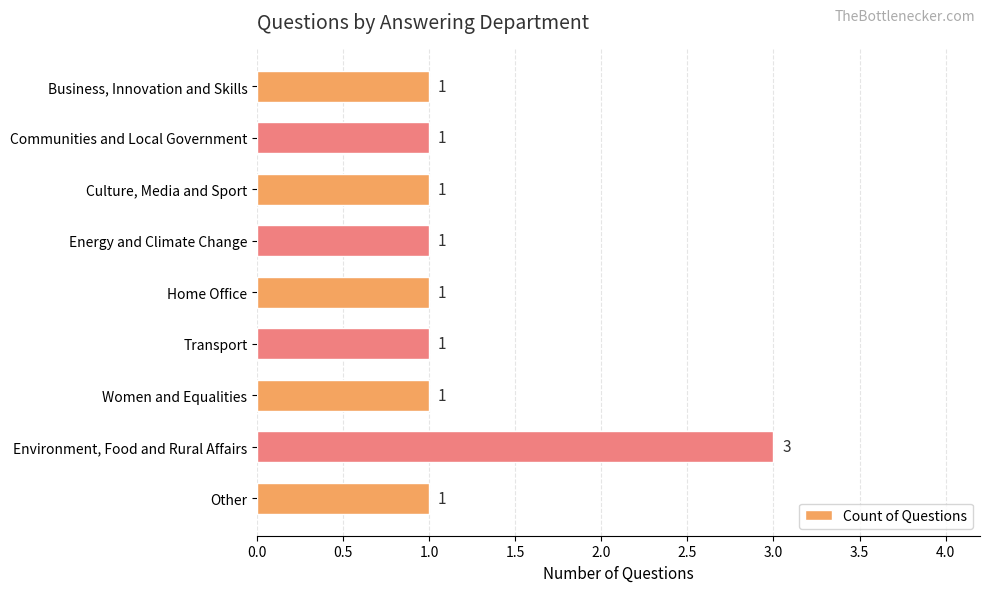

Reading bottom to top, what are all the values shown in this chart?

1	3	1	1	1	1	1	1	1